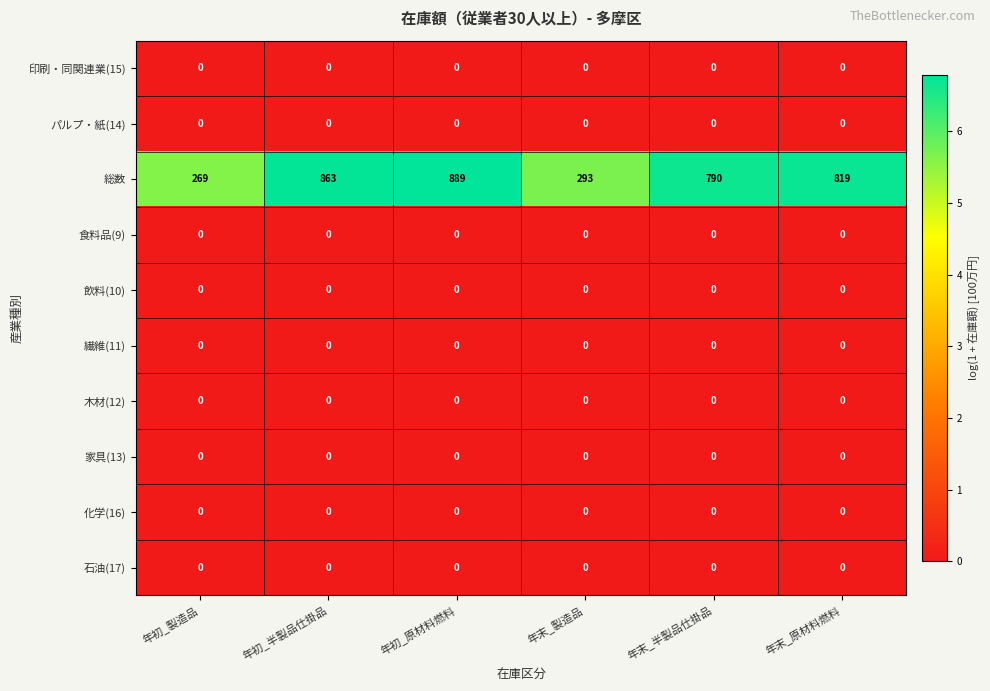

Between 年初_製造品 and 年末_原材料燃料, which series saw the biggest shift?

総数